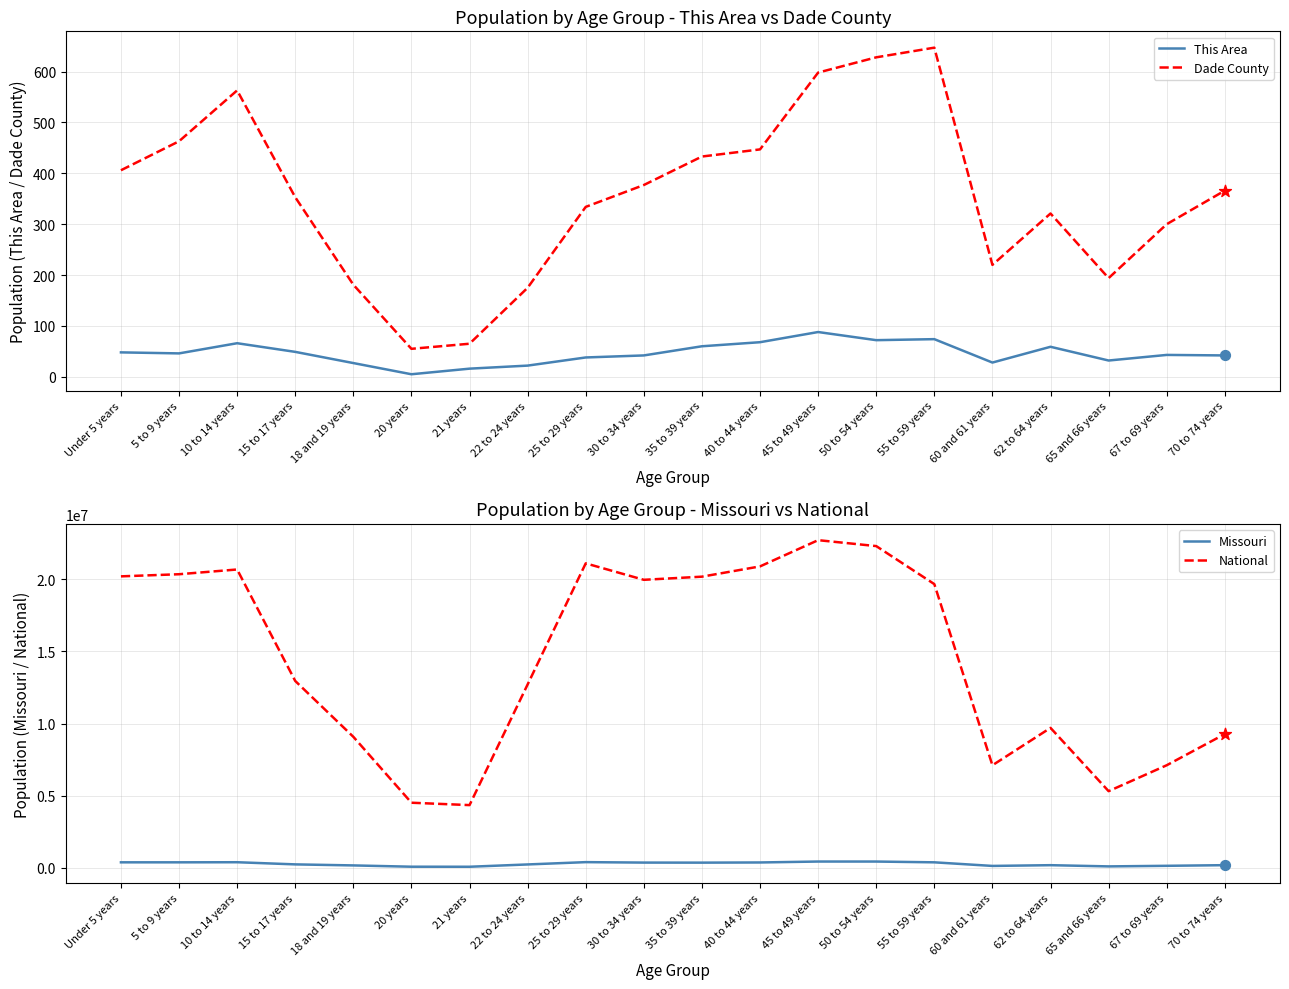

Which series contains the highest Y value?

National